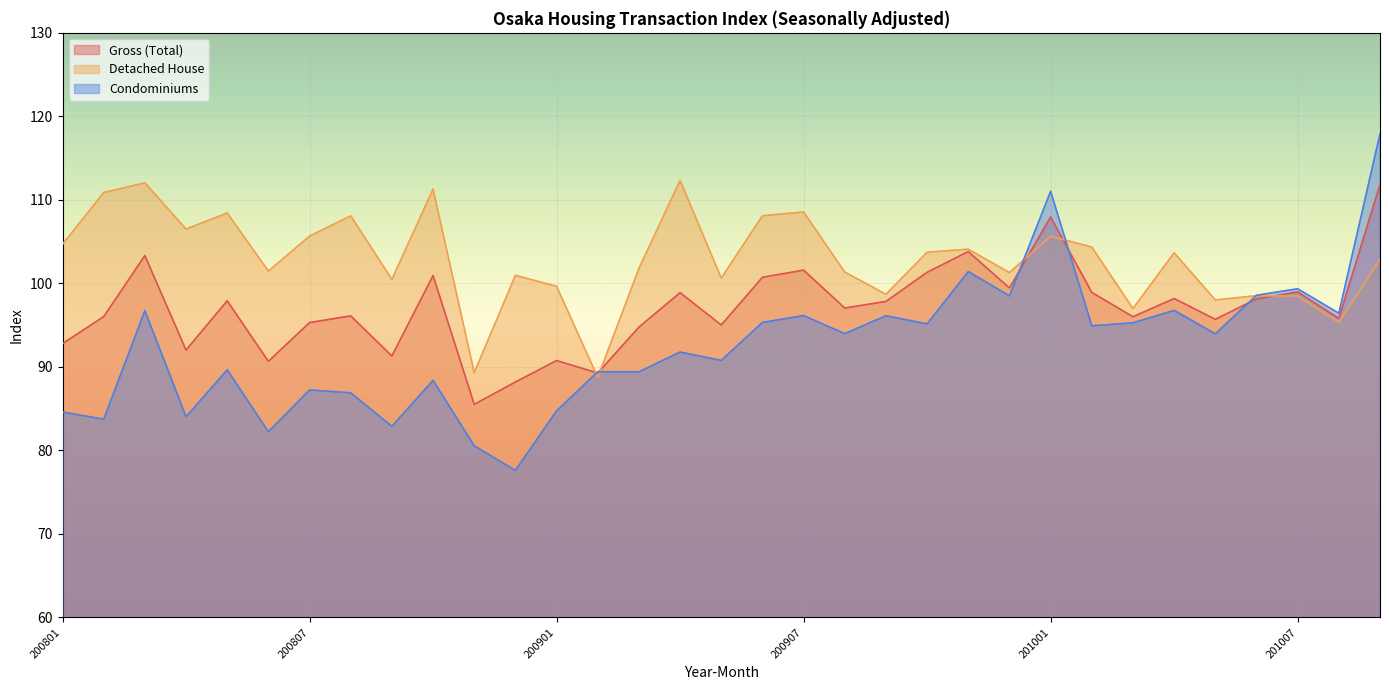

At which category is the sum across all series the highest?

201009